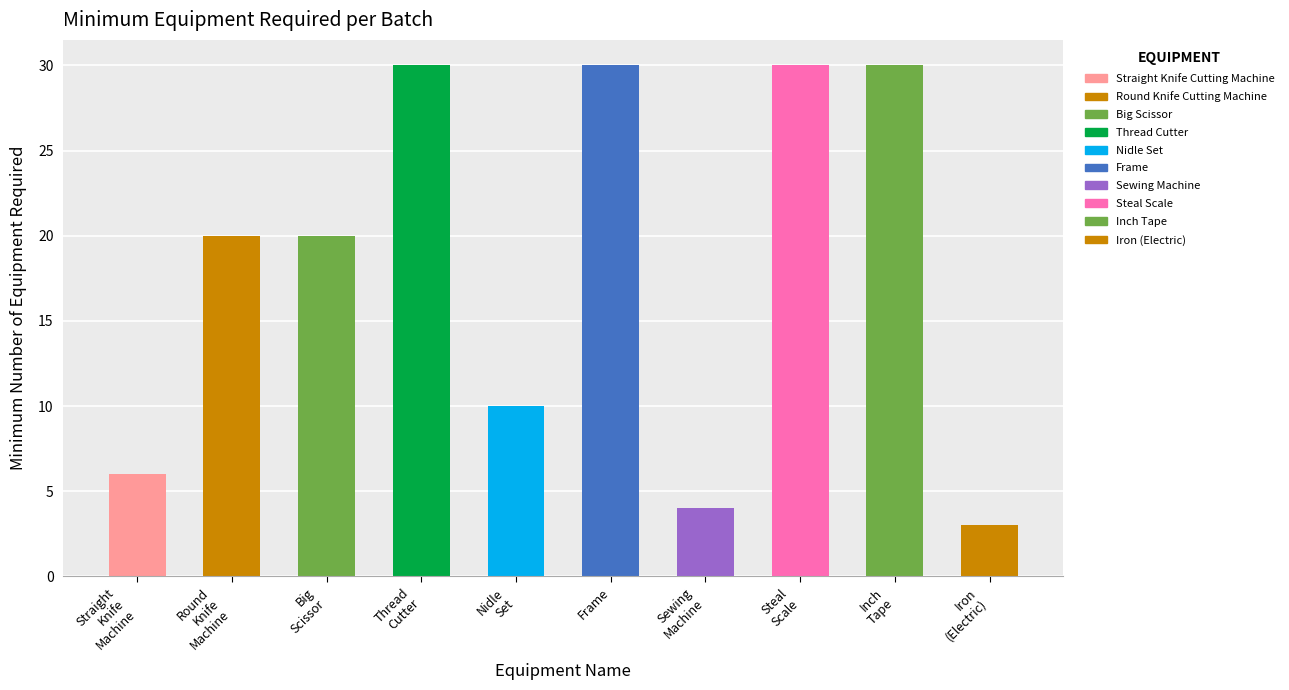

Reading left to right, transcribe all the data shown in this chart.

6	20	20	30	10	30	4	30	30	3